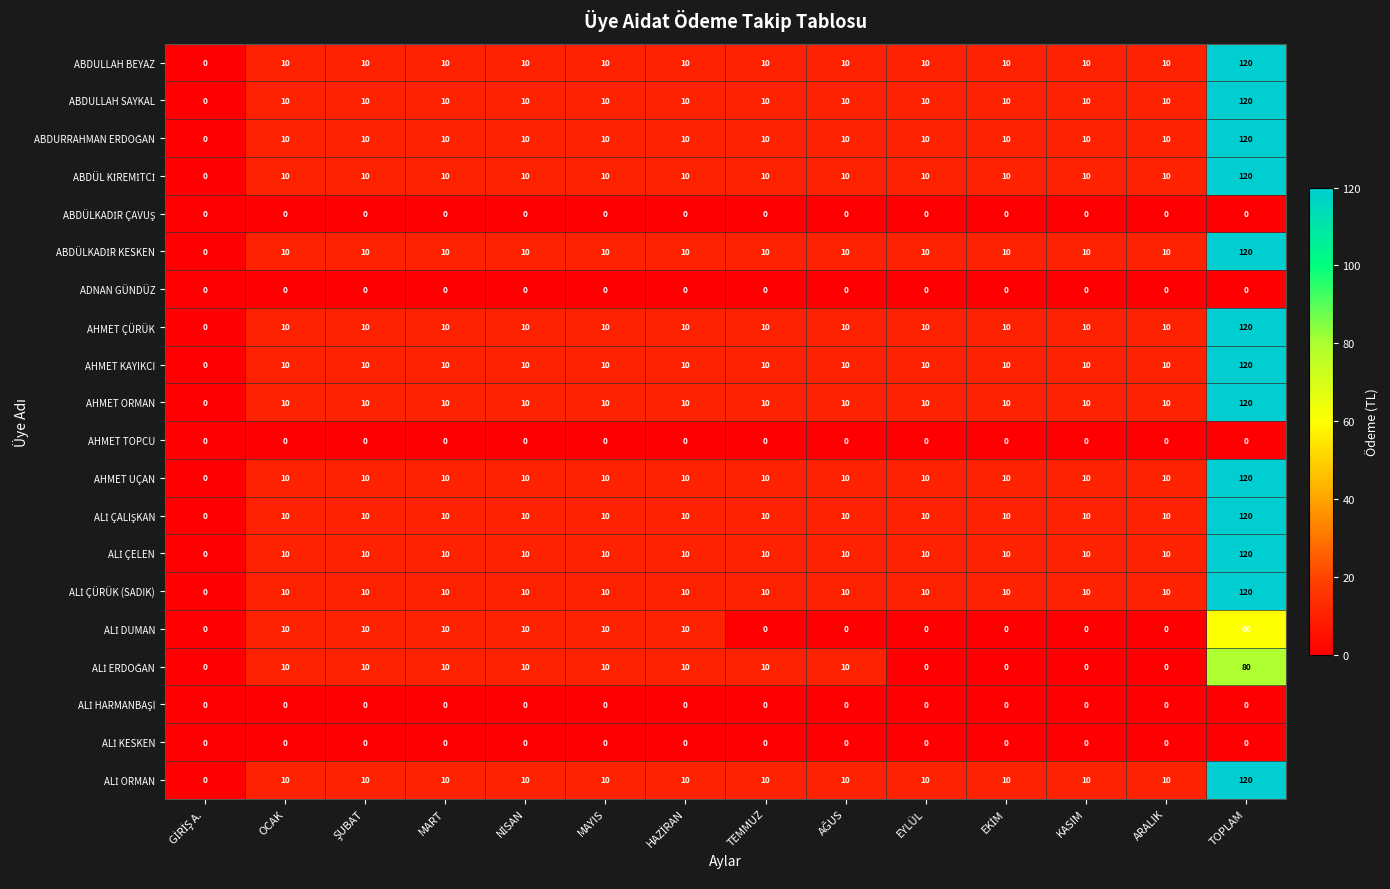

At which category is the sum across all series the highest?

TOPLAM